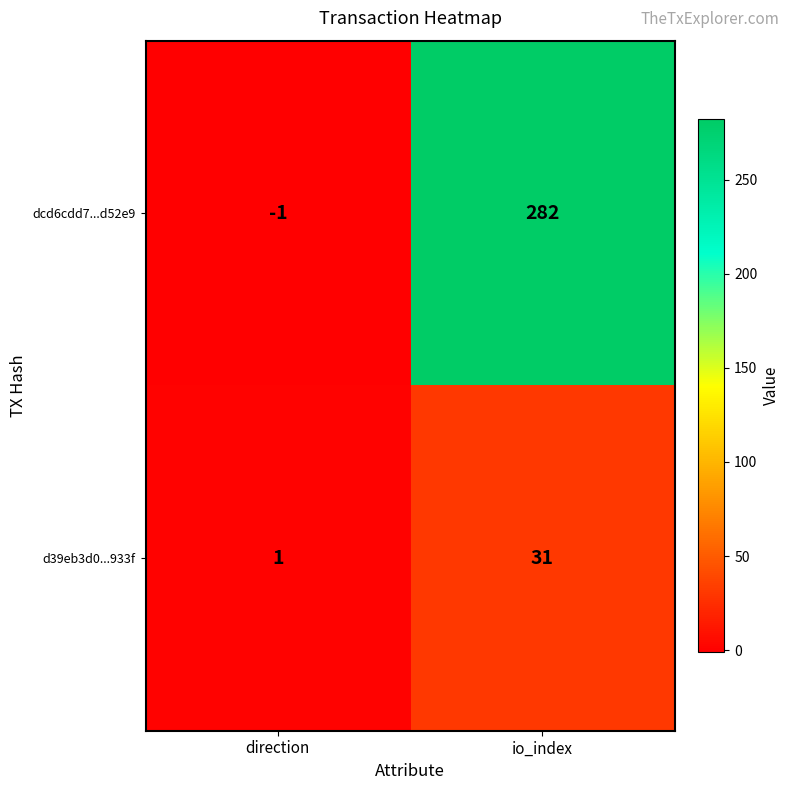

How many values in dcd6cdd7...d52e9 are above zero?

1